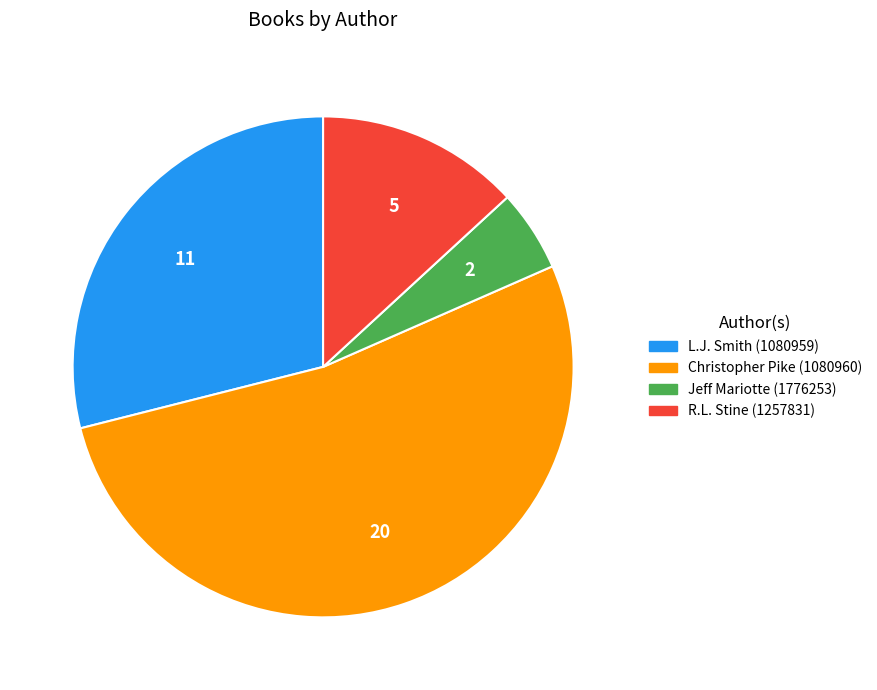

Do R.L. Stine (1257831) and Christopher Pike (1080960) together represent more than half of the pie?

Yes